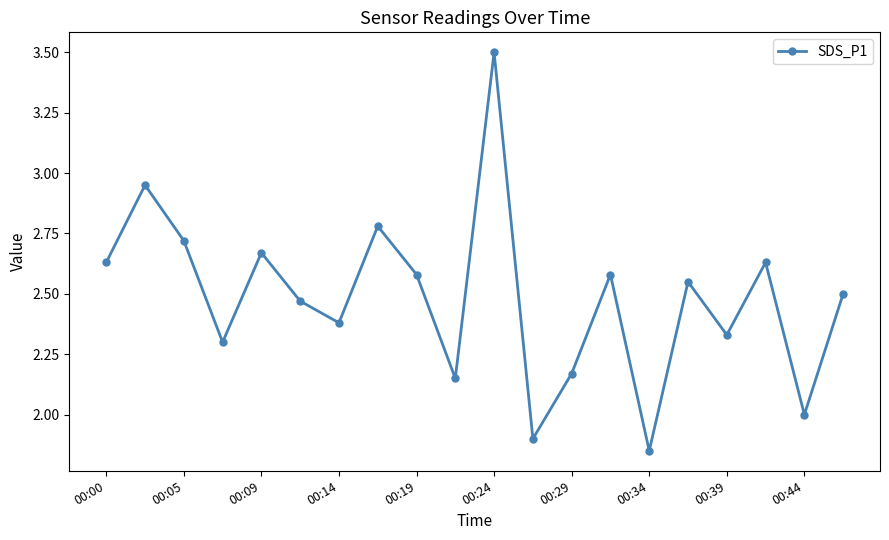

How many points are higher than both their immediate neighbors (excluding endpoints)?

7